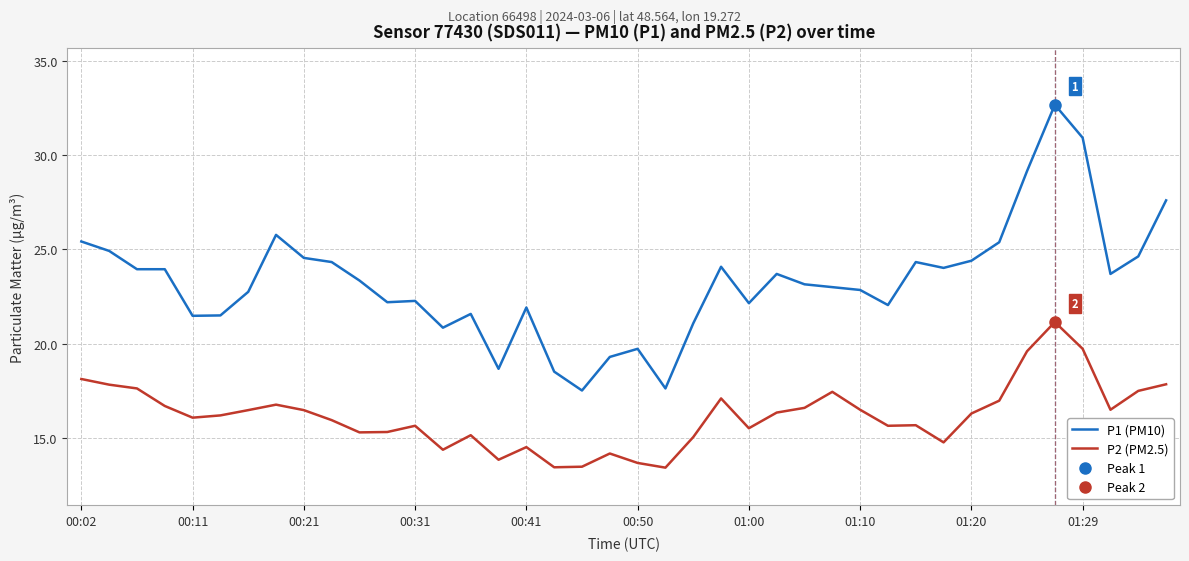

True or false: P2 (PM2.5) has a value of 13.7 at 00:50.

True